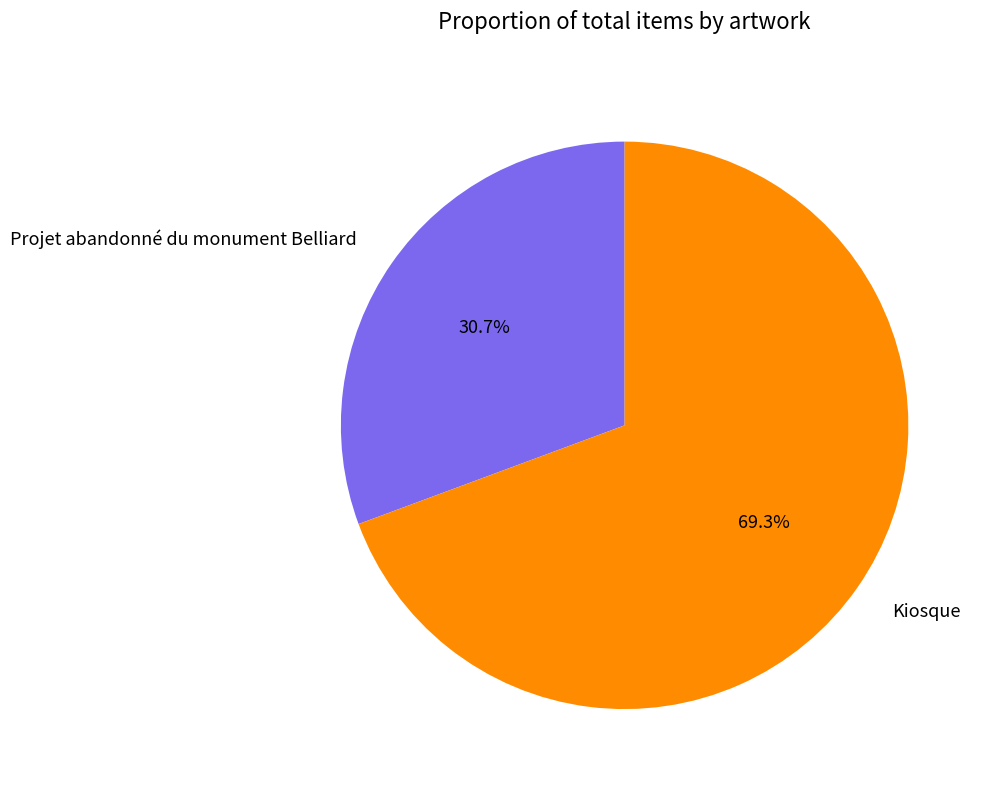

True or false: Kiosque accounts for 69% of the total.

True